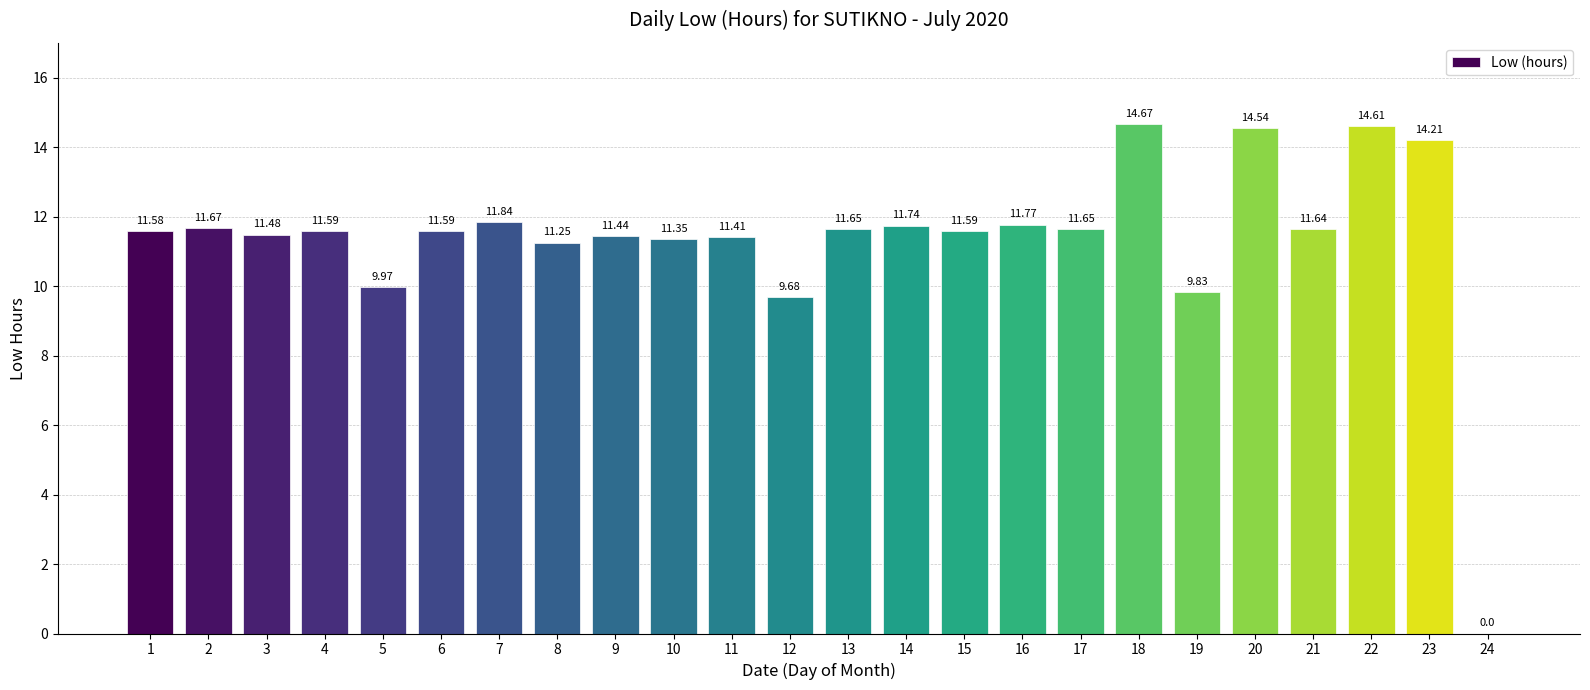

Are the bars horizontal?

No